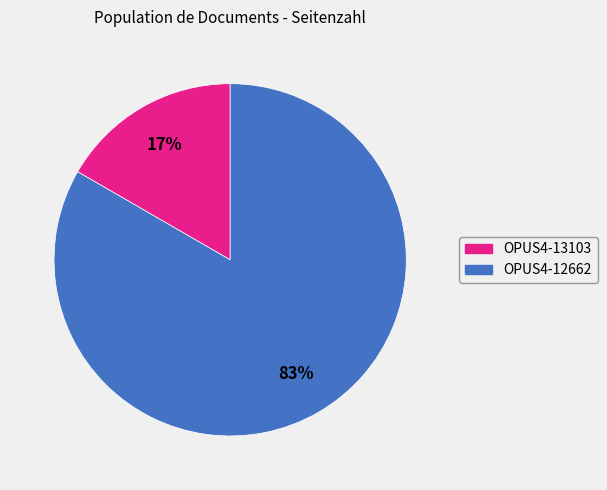

What percentage is the OPUS4-12662 slice, to the nearest percent?

83%